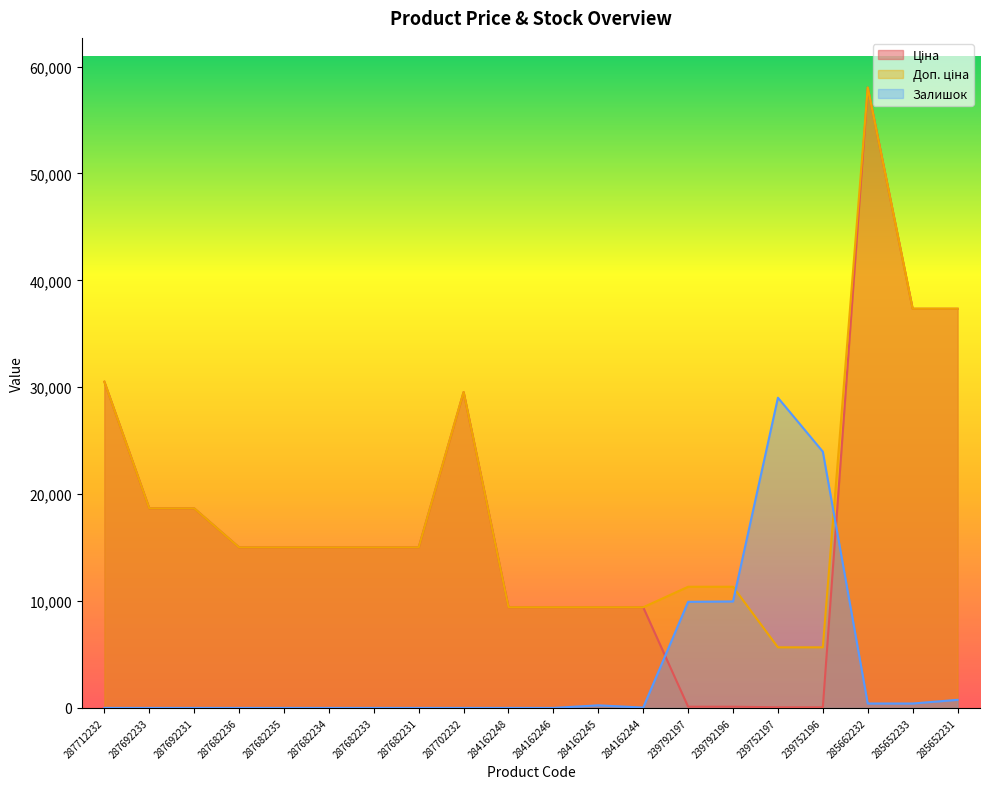

At which category is the sum across all series the highest?

285662232